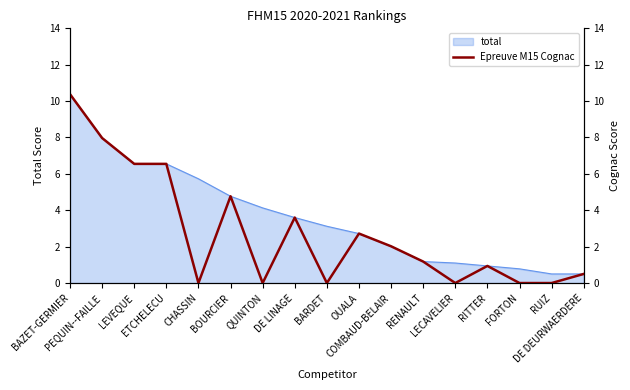

At which label does the data first exceed 1?

BAZET-GERMIER